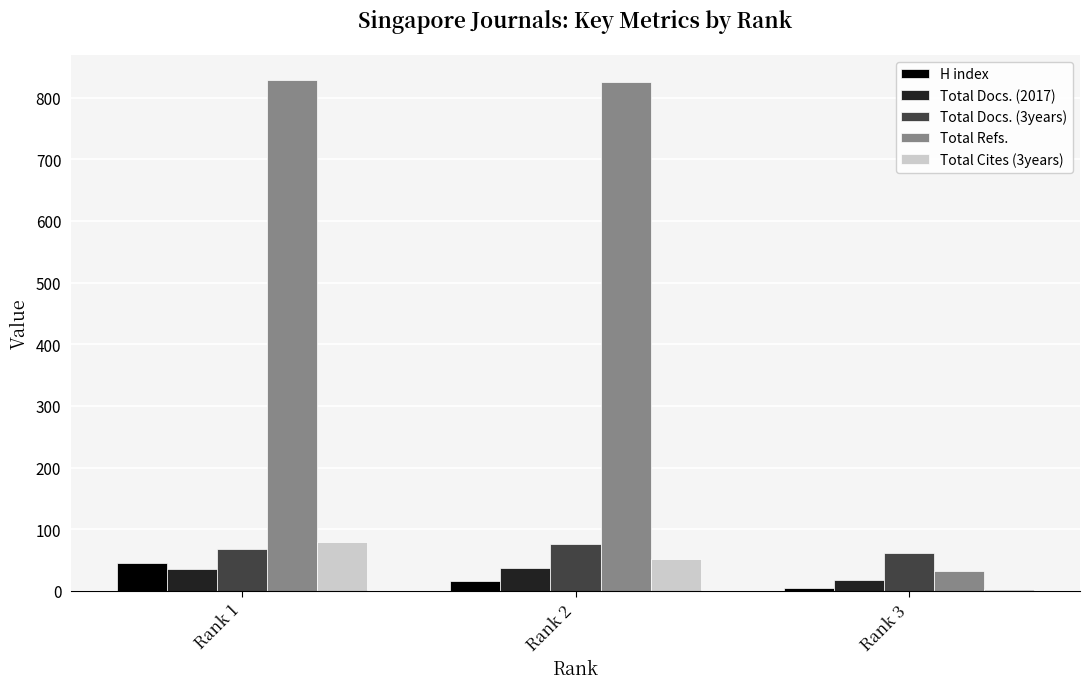

At which label does H index reach its peak?

Rank 1